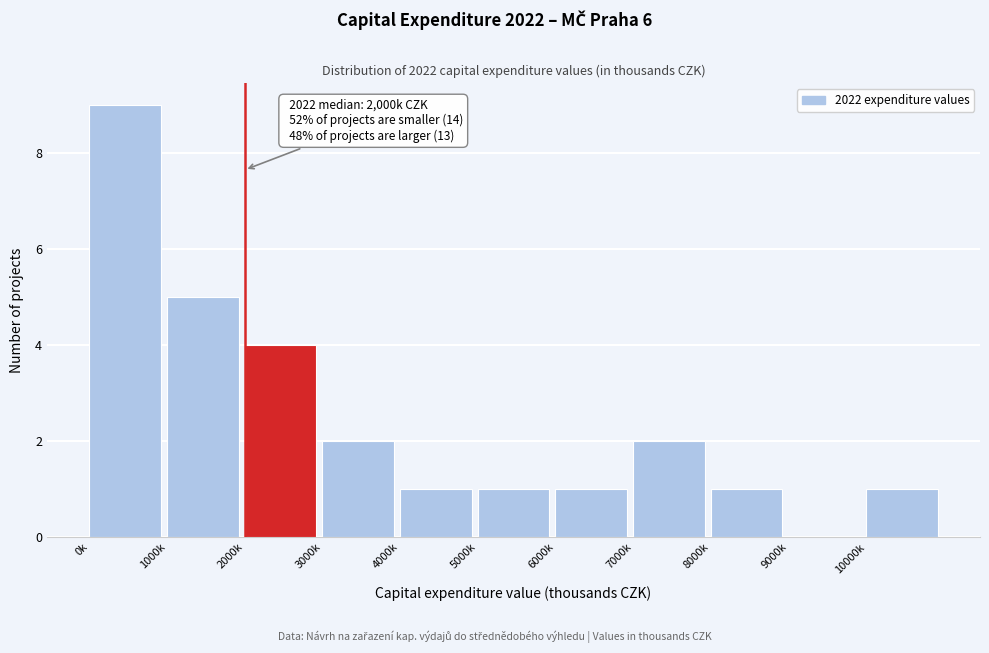

Reading right to left, extract all data points from this chart.

10000k=1	9000k=0	8000k=1	7000k=2	6000k=1	5000k=1	4000k=1	3000k=2	2000k=4	1000k=5	0k=9